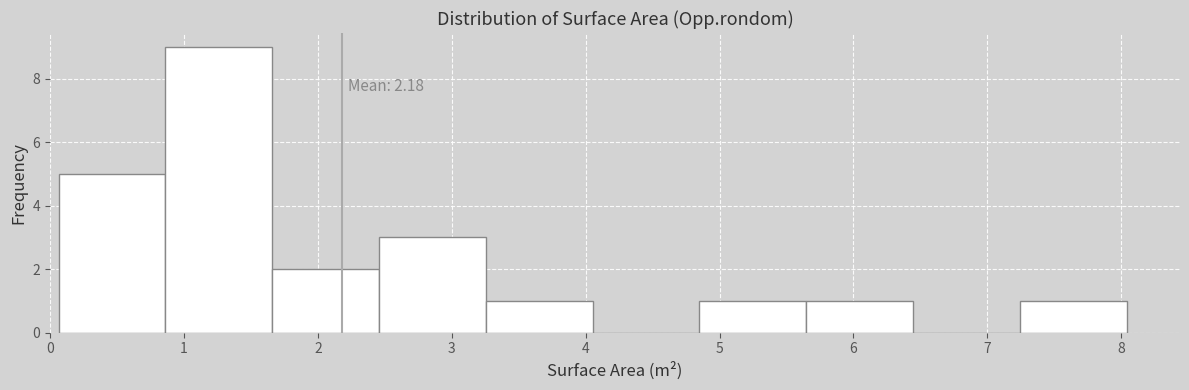

Over which range of the x-axis is the bar tallest?

0.9 to 1.7